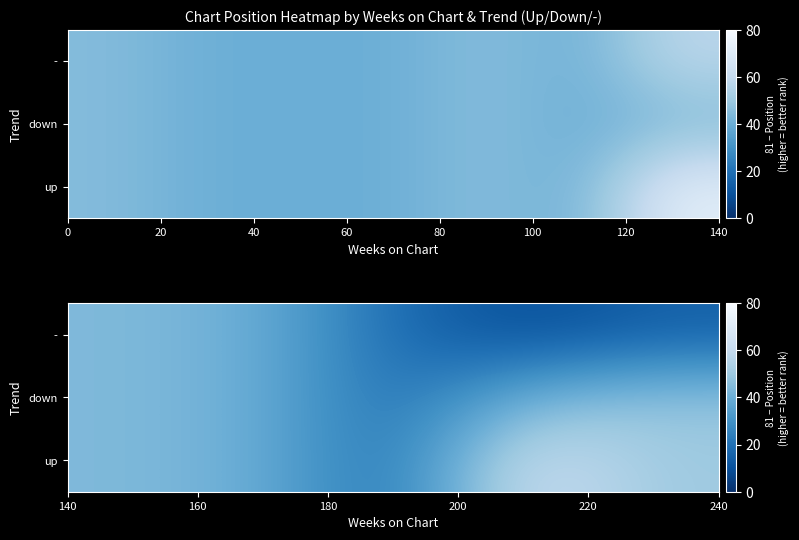

What is the maximum value shown in the chart?

64.8